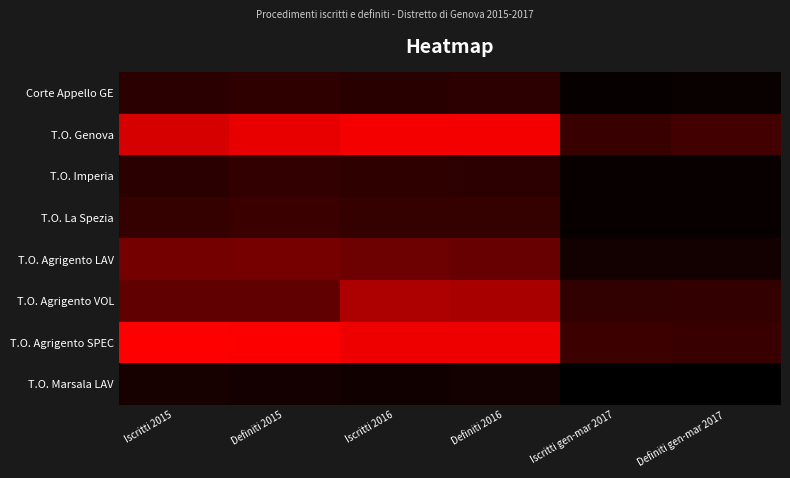

Reading right to left, extract all data points from this chart.

Corte Appello GE: Definiti gen-mar 2017=472	Iscritti gen-mar 2017=390	Definiti 2016=1548	Iscritti 2016=1410	Definiti 2015=1661	Iscritti 2015=1539
T.O. Genova: Definiti gen-mar 2017=2272	Iscritti gen-mar 2017=1961	Definiti 2016=8524	Iscritti 2016=8502	Definiti 2015=8054	Iscritti 2015=7451
T.O. Imperia: Definiti gen-mar 2017=418	Iscritti gen-mar 2017=437	Definiti 2016=1558	Iscritti 2016=1641	Definiti 2015=1737	Iscritti 2015=1537
T.O. La Spezia: Definiti gen-mar 2017=429	Iscritti gen-mar 2017=428	Definiti 2016=1811	Iscritti 2016=1810	Definiti 2015=2021	Iscritti 2015=1811
T.O. Agrigento LAV: Definiti gen-mar 2017=763	Iscritti gen-mar 2017=778	Definiti 2016=3405	Iscritti 2016=3586	Definiti 2015=3882	Iscritti 2015=3866
T.O. Agrigento VOL: Definiti gen-mar 2017=1774	Iscritti gen-mar 2017=1696	Definiti 2016=5666	Iscritti 2016=5821	Definiti 2015=3197	Iscritti 2015=3196
T.O. Agrigento SPEC: Definiti gen-mar 2017=1923	Iscritti gen-mar 2017=2059	Definiti 2016=8328	Iscritti 2016=8292	Definiti 2015=8802	Iscritti 2015=8939
T.O. Marsala LAV: Definiti gen-mar 2017=165	Iscritti gen-mar 2017=132	Definiti 2016=762	Iscritti 2016=701	Definiti 2015=815	Iscritti 2015=863